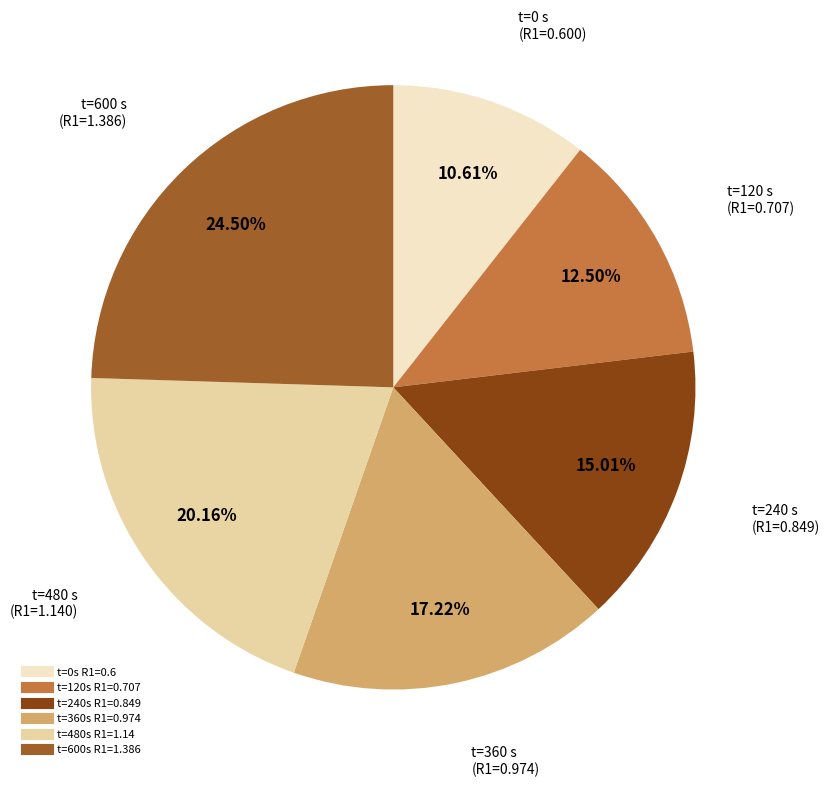

Does any single category account for the majority?

No